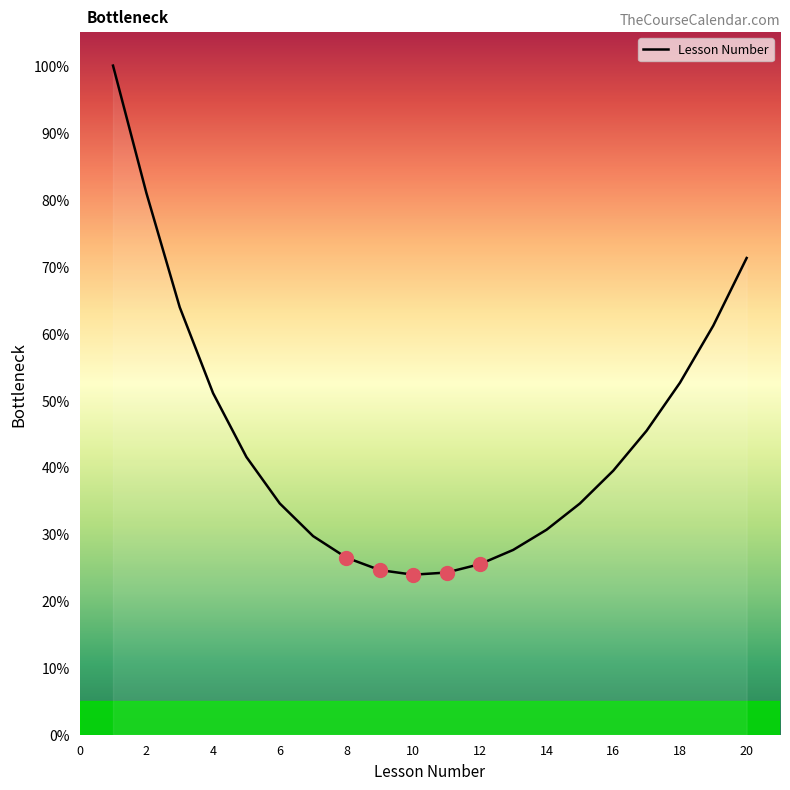

What is the smallest value displayed?

23.9